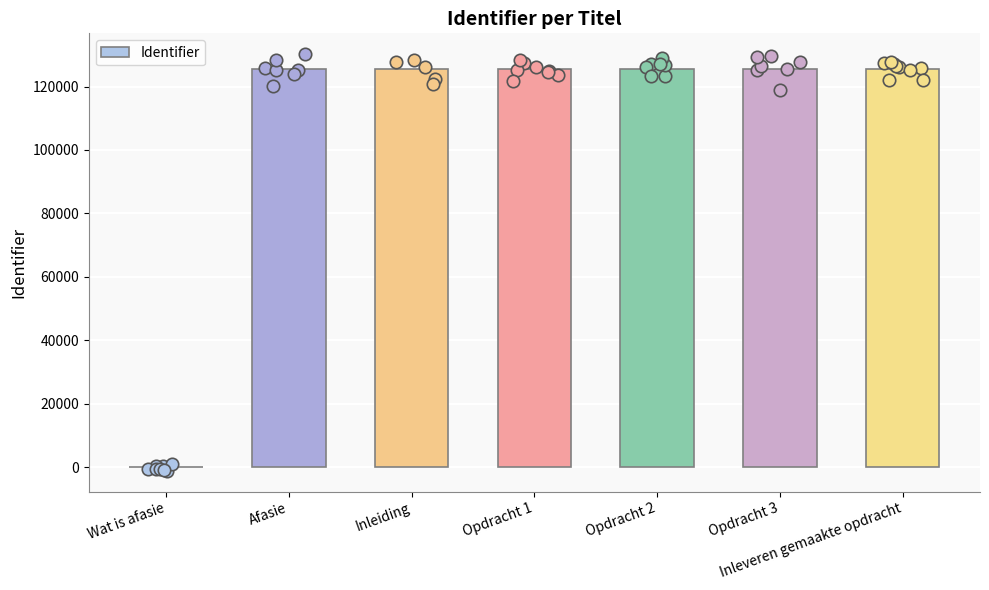

Approximately how many times larger is the value at Opdracht 1 compared to Opdracht 2?

1.0